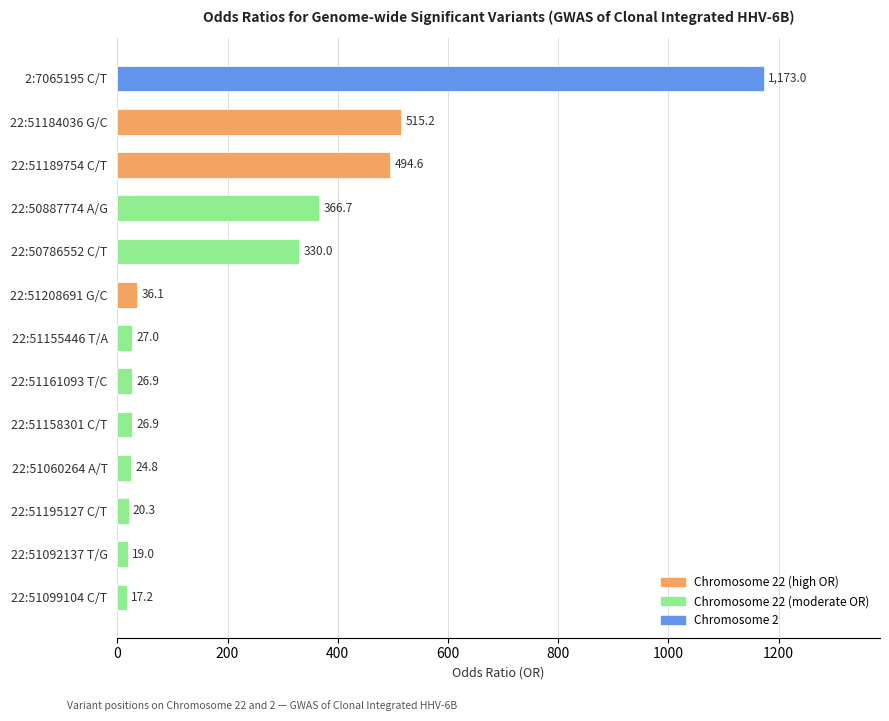

Are the bars grouped side by side (vs. stacked)?

No